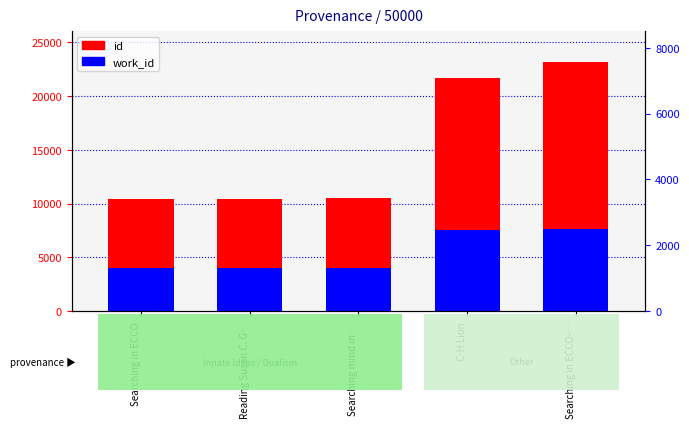

Rank the series at Searching mind in … from highest to lowest value.

id, work_id